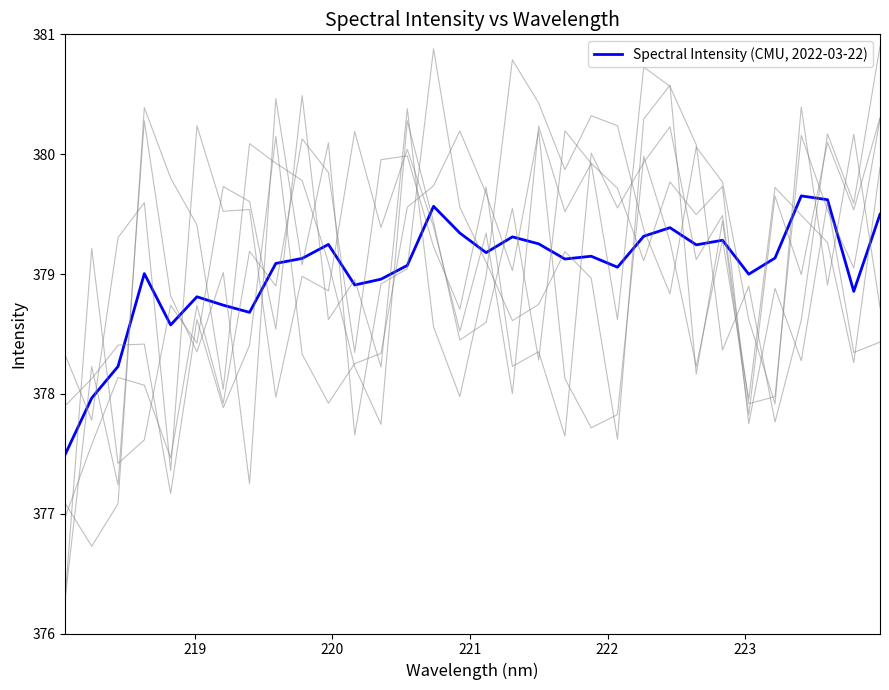

What is the lowest value of the Spectral Intensity (CMU, 2022-03-22) series?

377.5